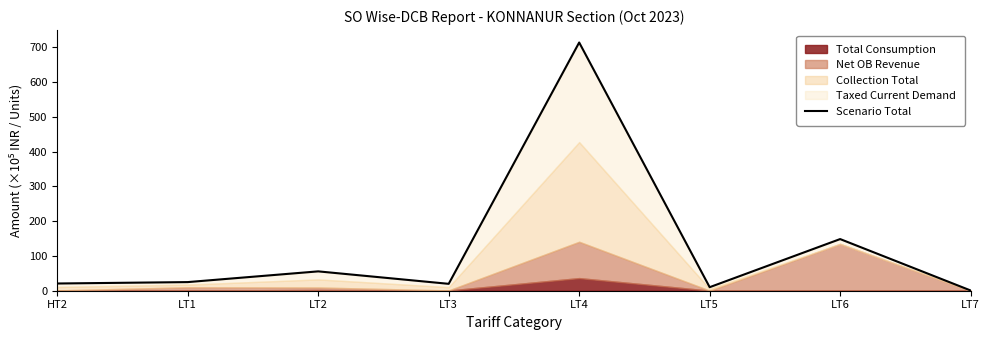

Between LT5 and LT3, which is larger?

LT3